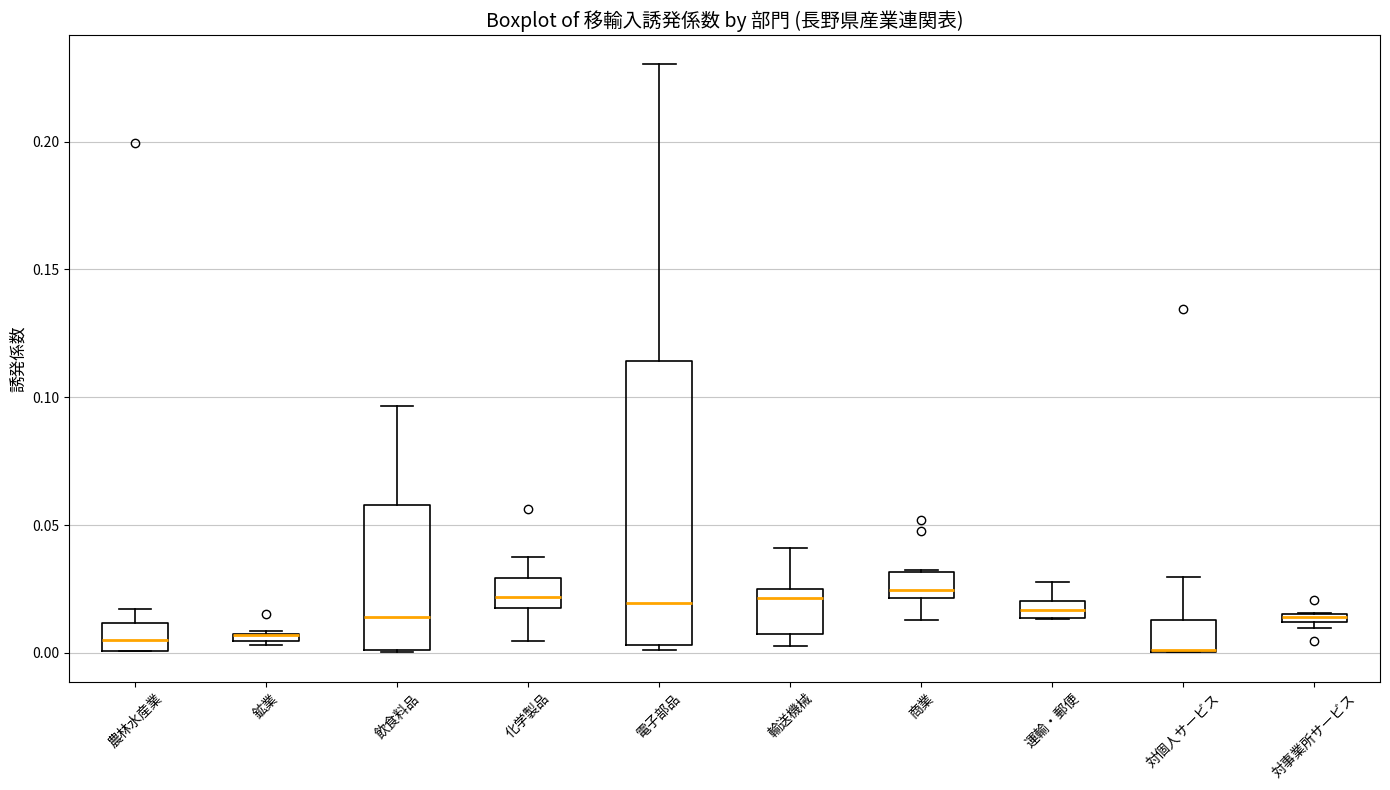

Where does the upper whisker of the box for 飲食料品 end on the y-axis? The values are not printed on the chart, so give them approximately, as read against the axis.

0.095